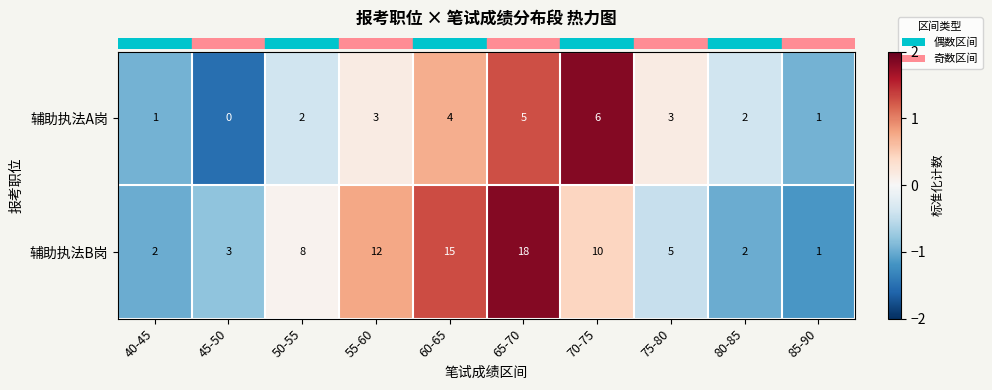

What is the highest value of the 辅助执法B岗 series?

18